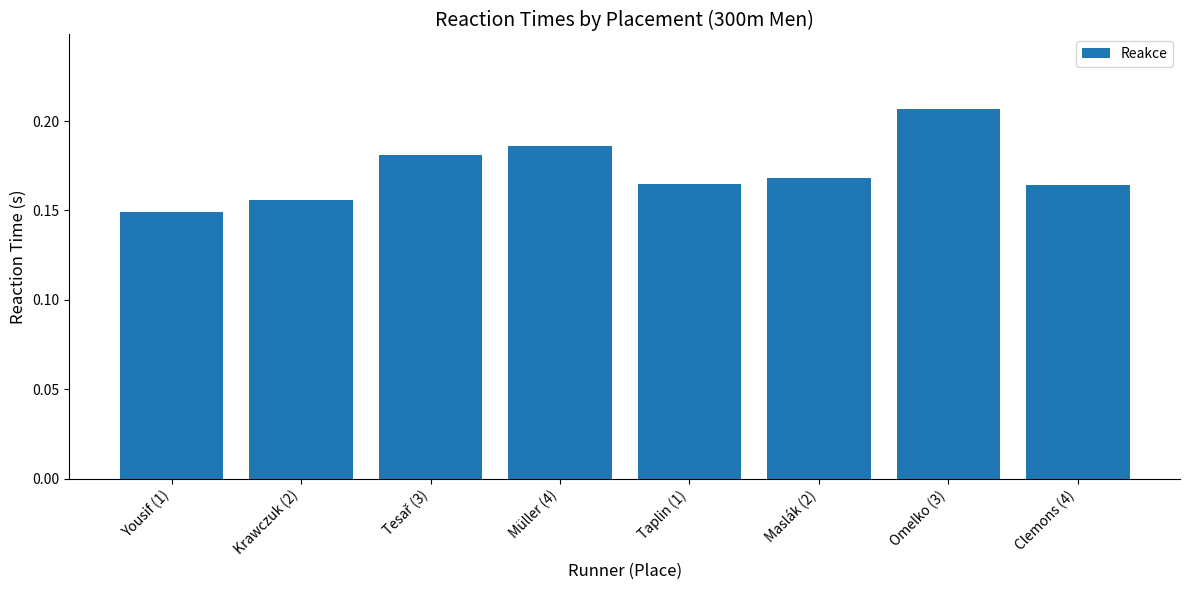

Count the values in the range 0 to 1.

8